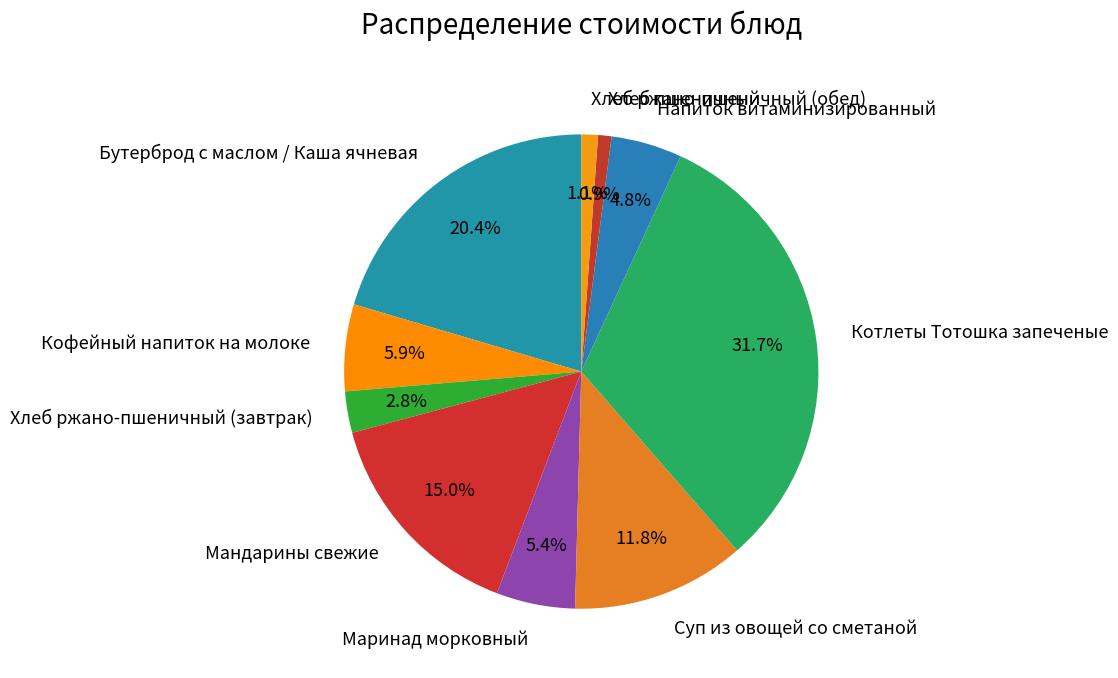

How many segments does this pie chart have?

10